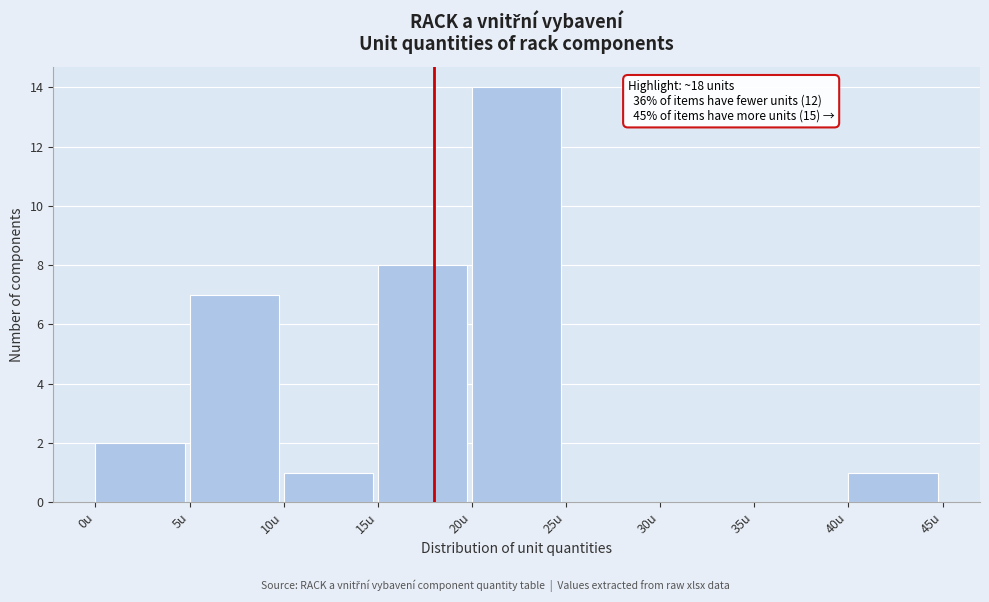

Over which range of the x-axis is the bar tallest?

20 to 25